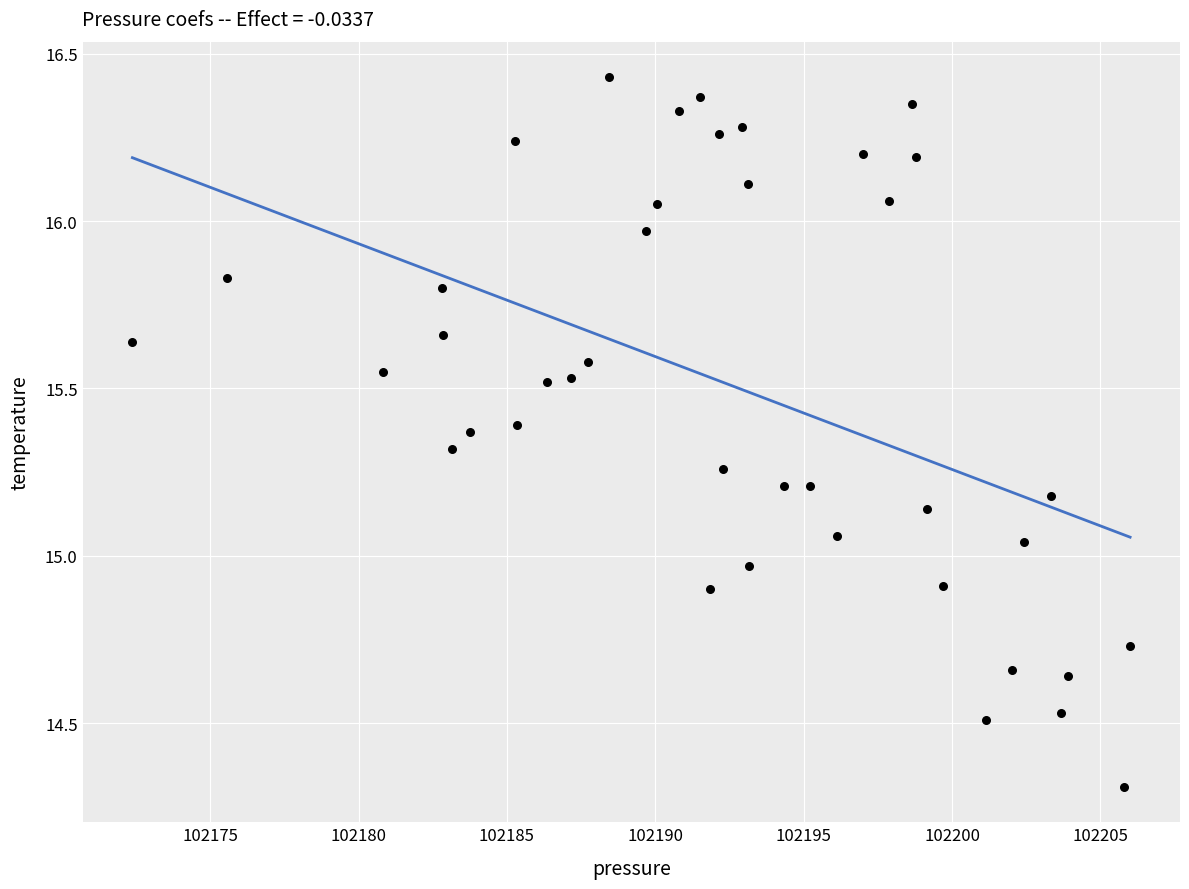

What is the range of X values (max minus min)?

33.6